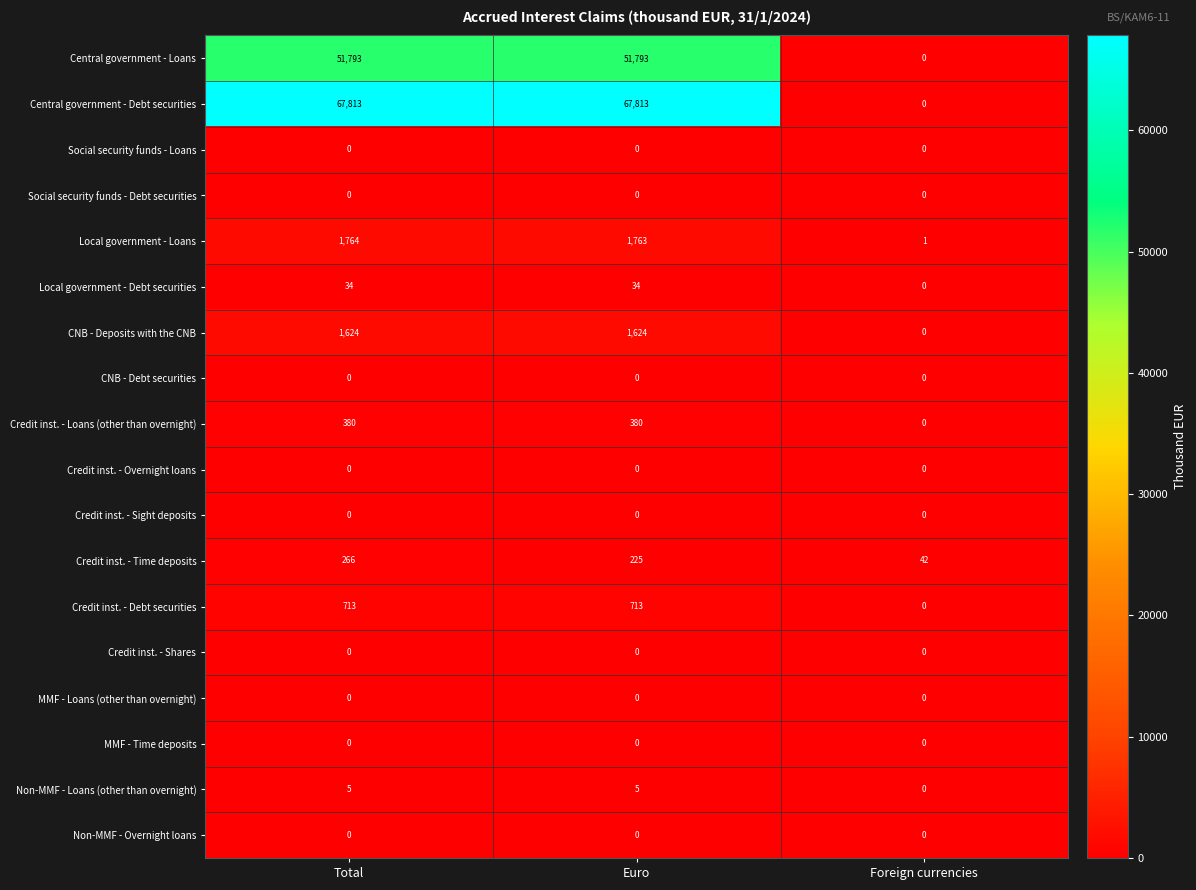

The value of Credit inst. - Debt securities at Foreign currencies is 390. True or false?

False